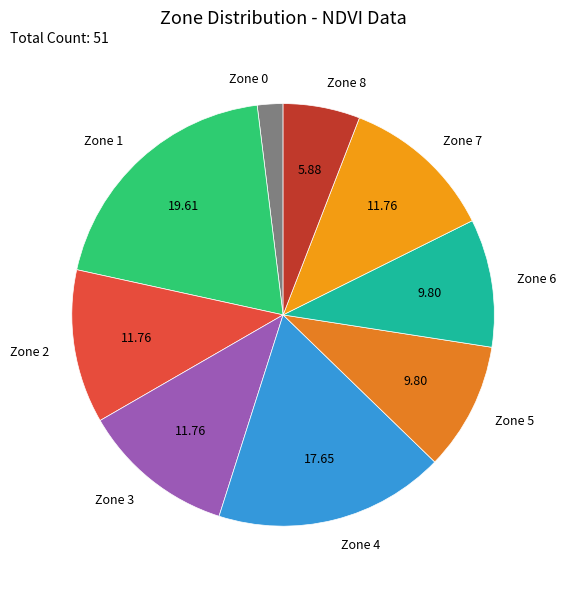

Is Zone 0 the majority of the pie?

No